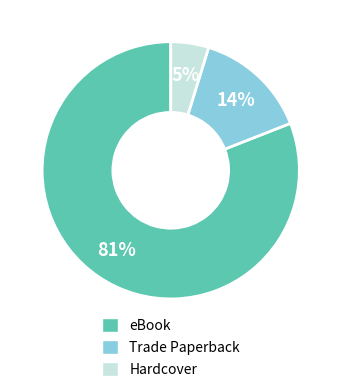

Is it true that eBook is 93% of the pie?

False